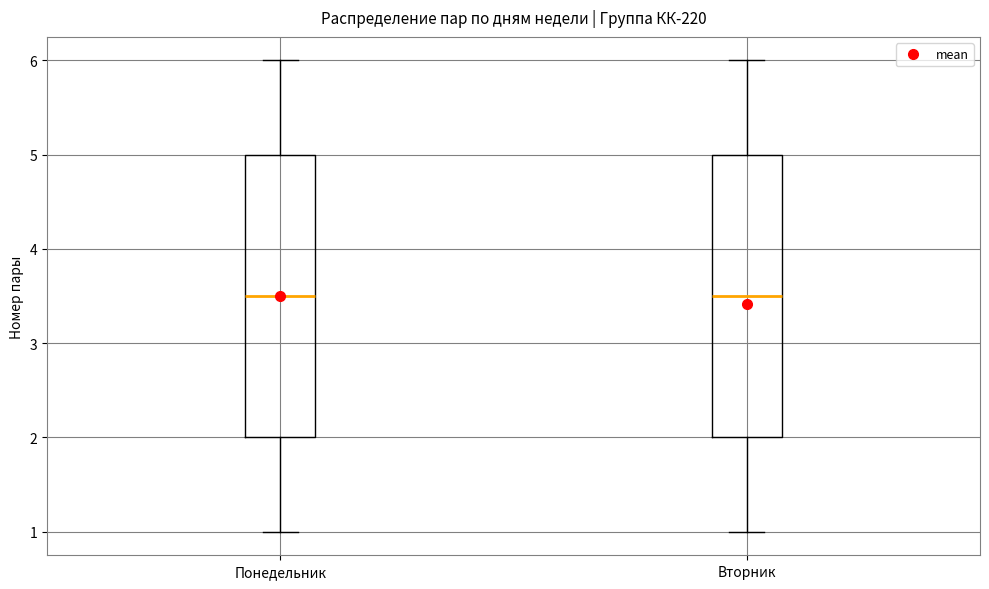

Reading left to right, read every box against the y-axis: the position of its median line, the range the box covers, and the ends of its whiskers. The values are not printed on the chart, so give them approximately, as read against the axis.

Понедельник: median 3.5, box 2.0 to 5.0, whiskers 1.0 to 6.0
Вторник: median 3.5, box 2.0 to 5.0, whiskers 1.0 to 6.0